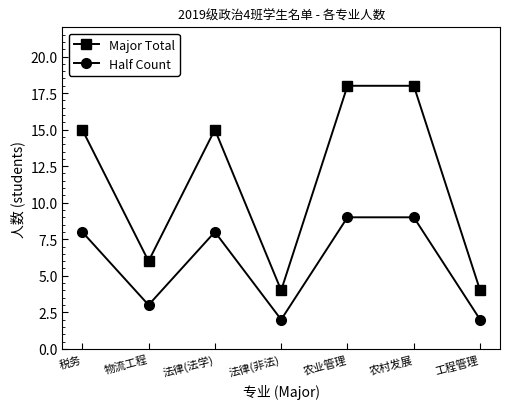

What position from the left is 税务?

1